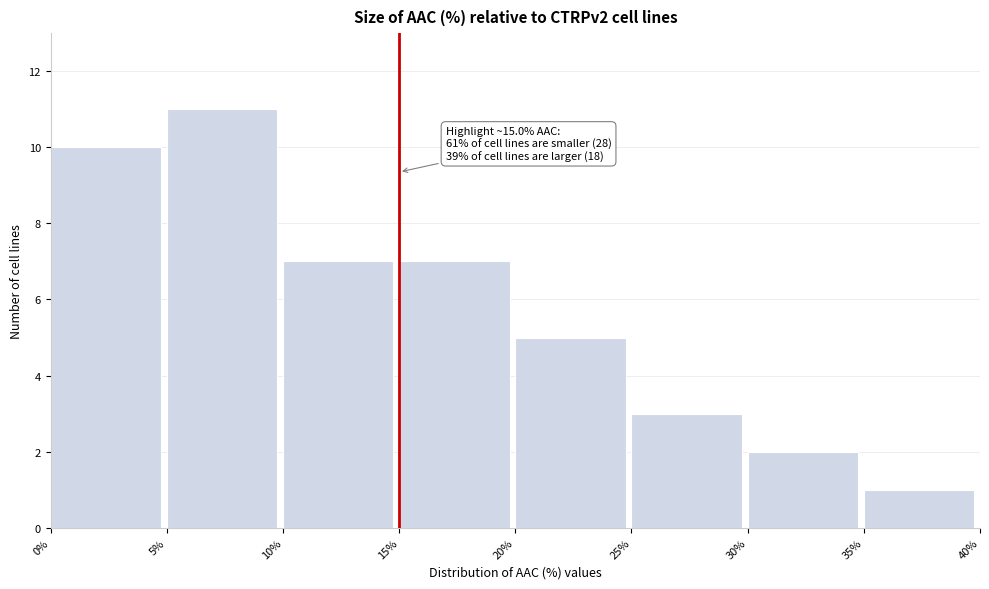

Which range on the x-axis has the tallest bar?

5% to 10%